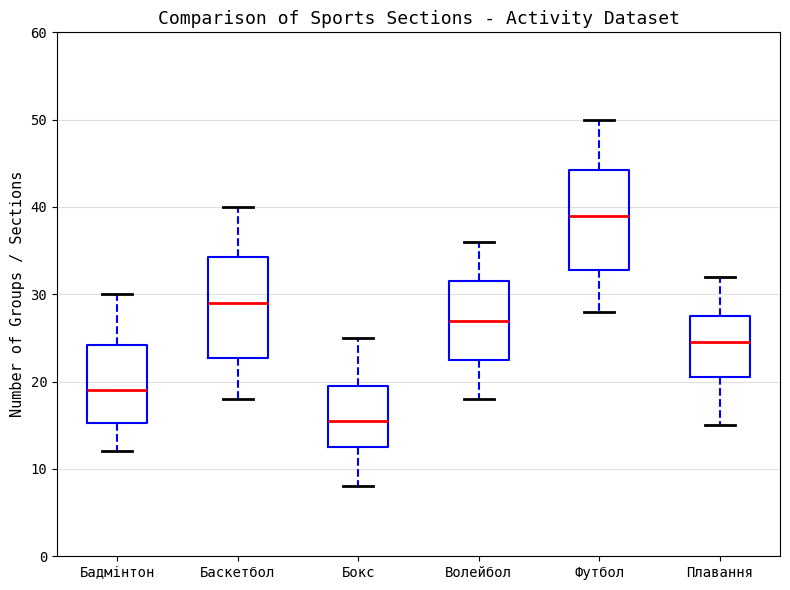

Which box has the highest median line?

Футбол